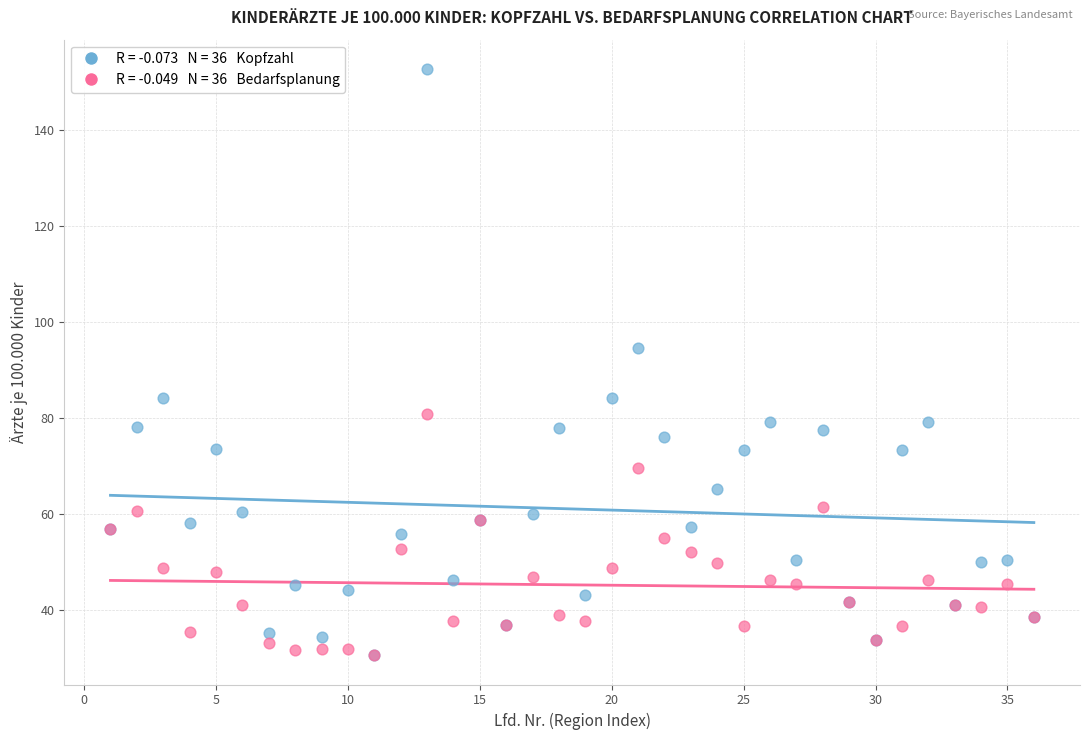

Across all series, what Y value is closest to 91?

94.7